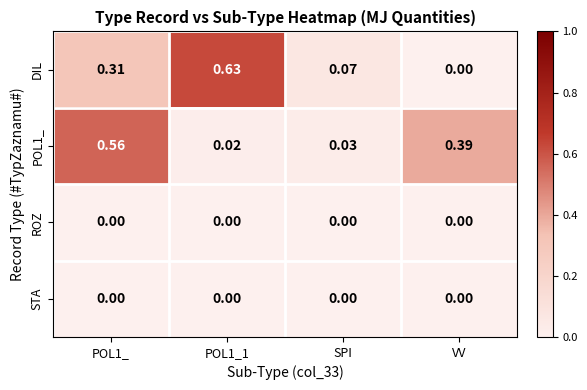

At which label does DIL reach its minimum?

VV